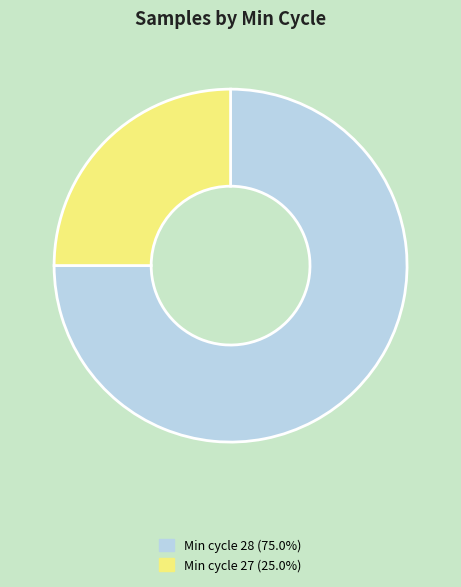

Do Min cycle 28 (75.0%) and Min cycle 27 (25.0%) together represent more than half of the pie?

Yes